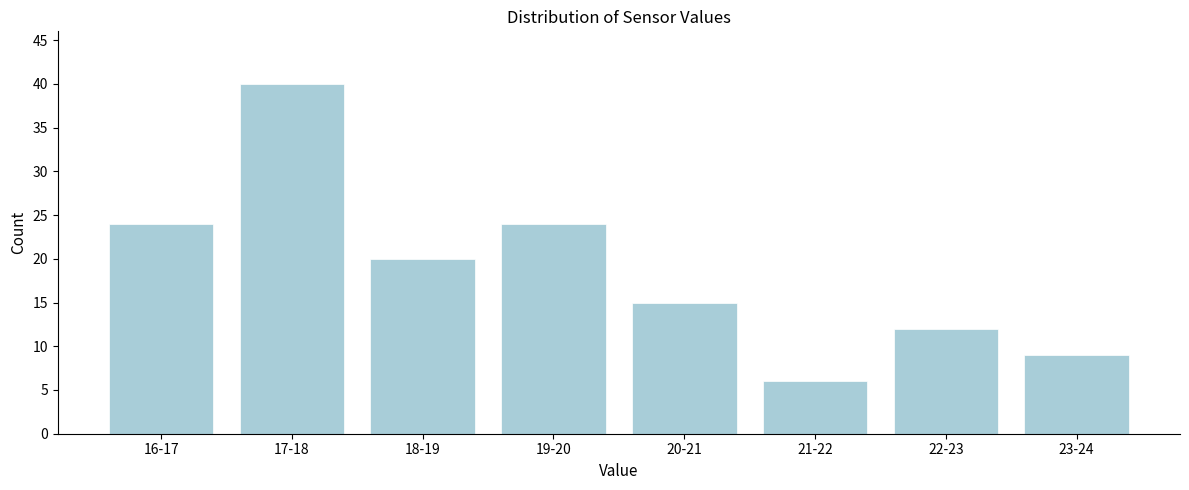

Reading right to left, list all the values displayed in this chart.

23-24=9	22-23=12	21-22=6	20-21=15	19-20=24	18-19=20	17-18=40	16-17=24